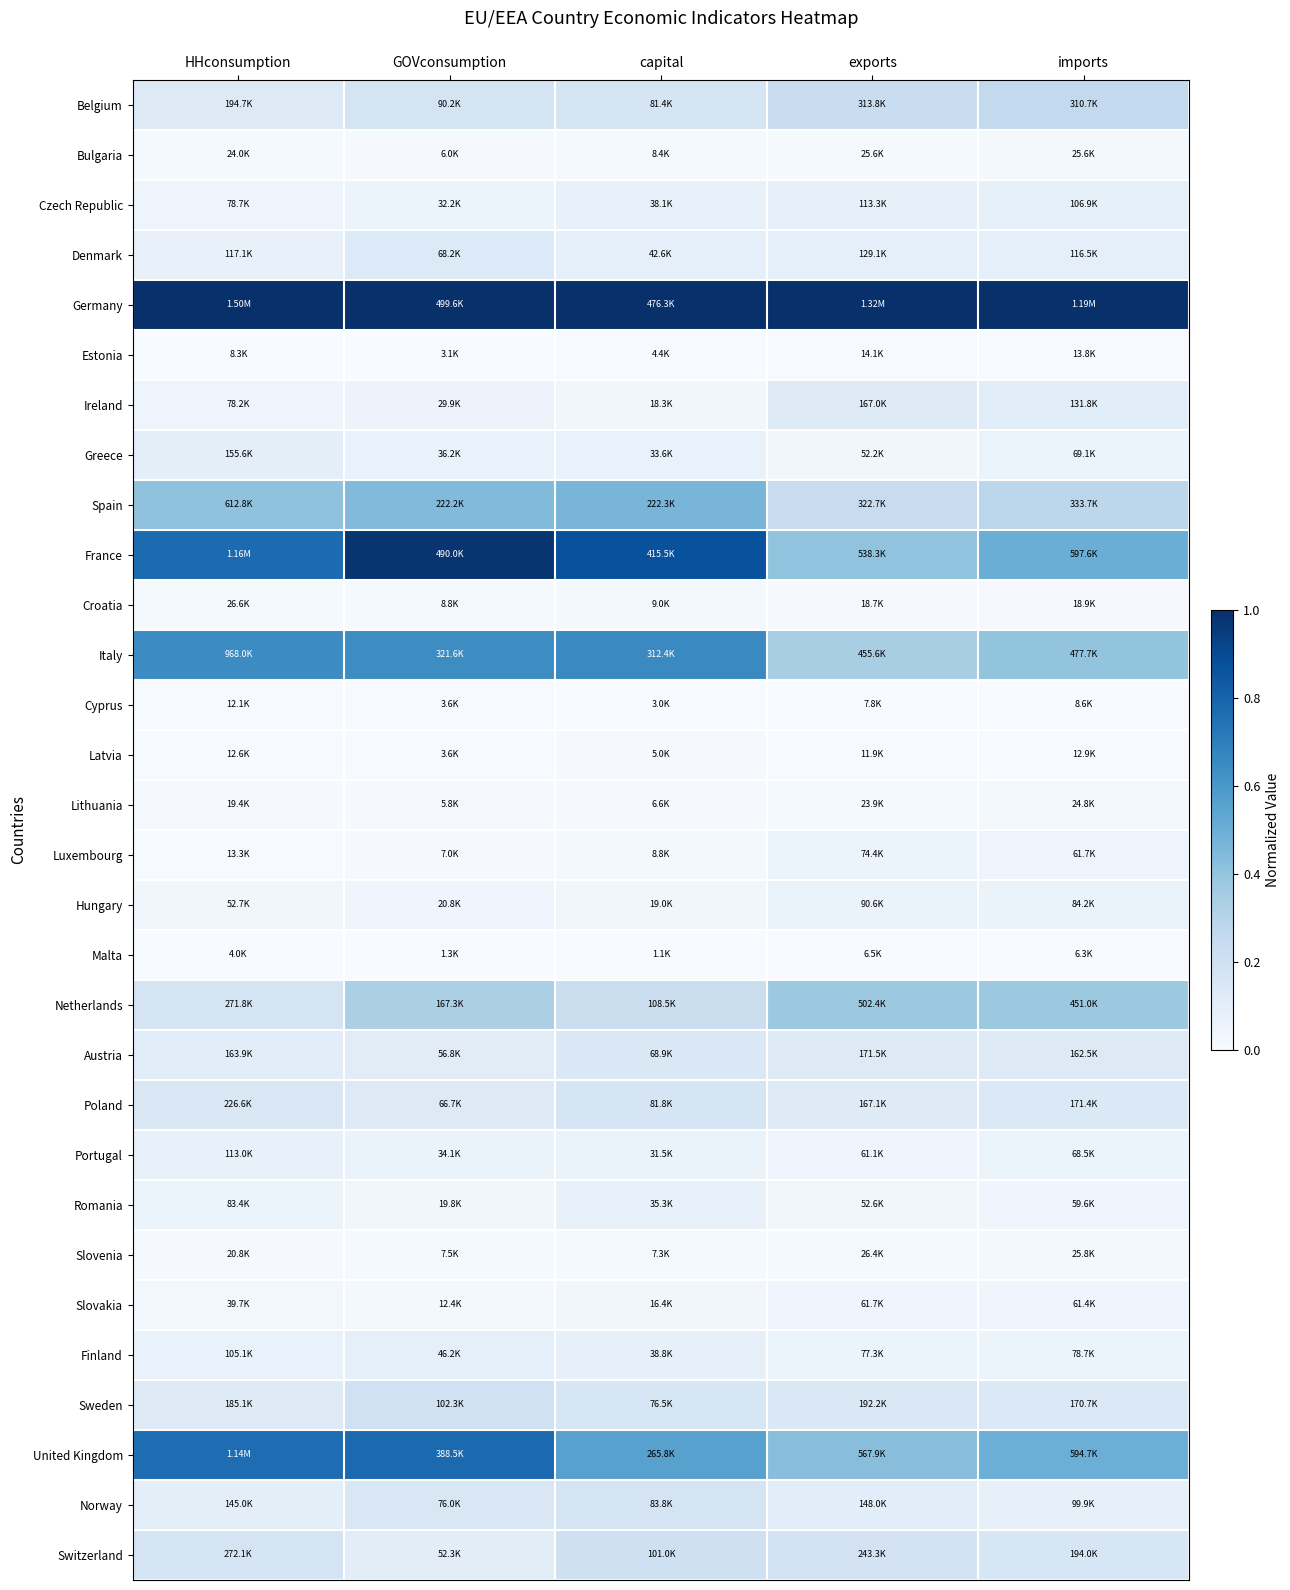

At how many categories does at least one series exceed 0?

5